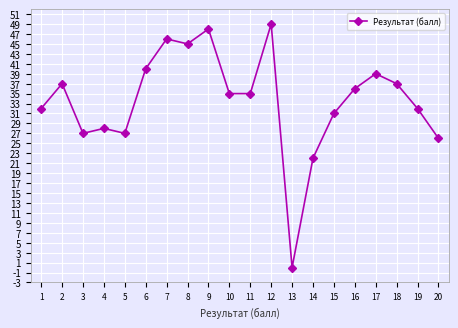

What is the ratio of the value at 9 to the value at 18?

1.3